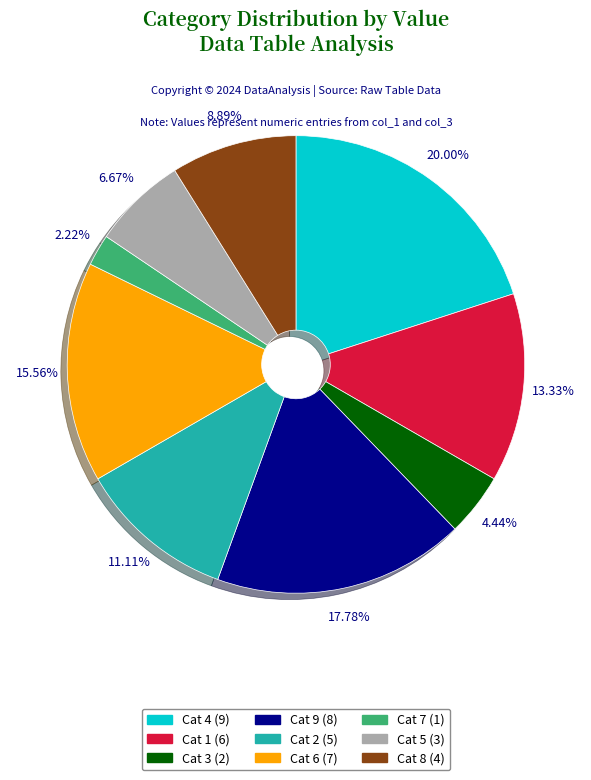

Is the sum of Cat 9 (8) and Cat 5 (3) greater than half?

No